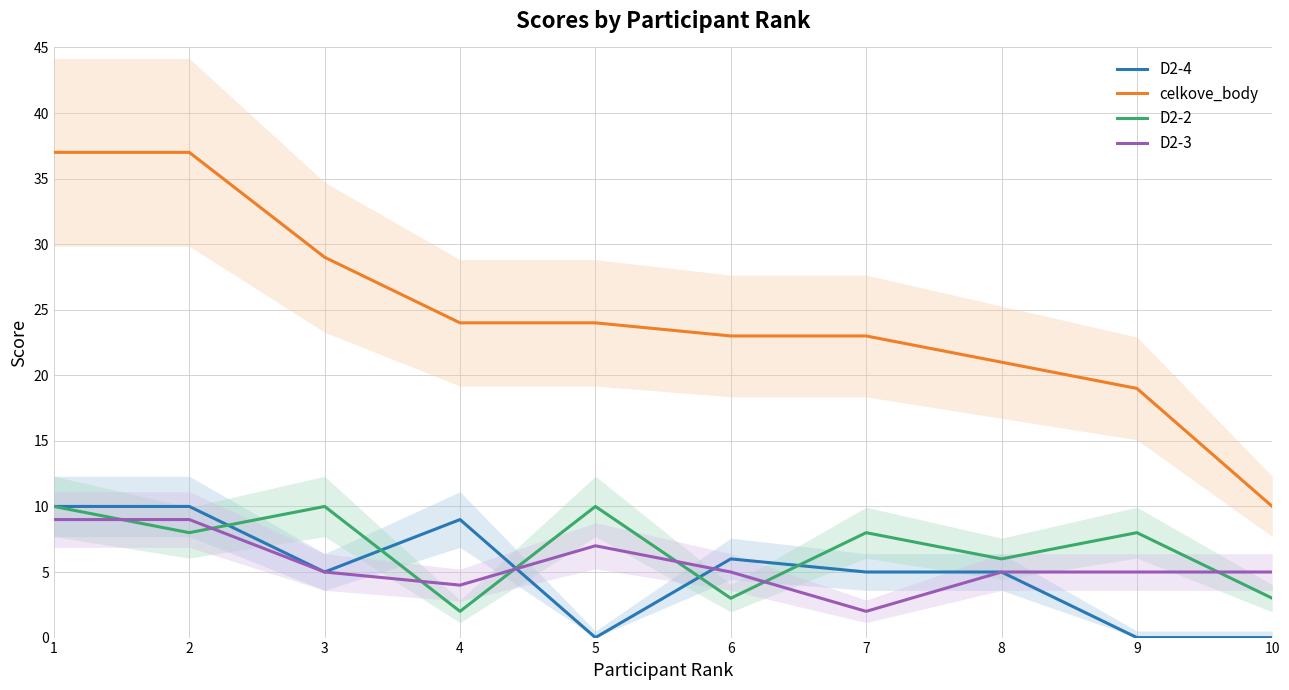

What is the value of the celkove_body point at the 10th from the left?

10